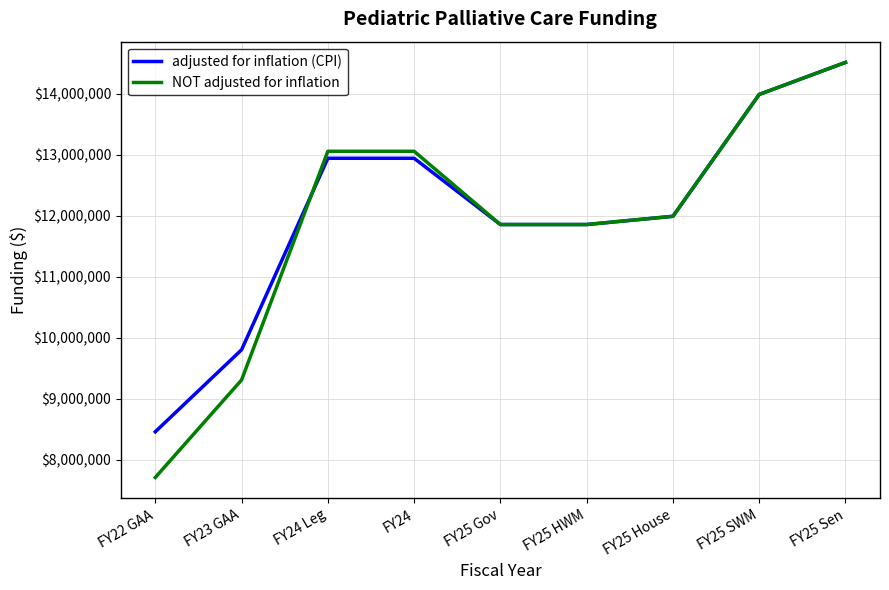

Which series changed the most between FY22 GAA and FY25 HWM?

NOT adjusted for inflation